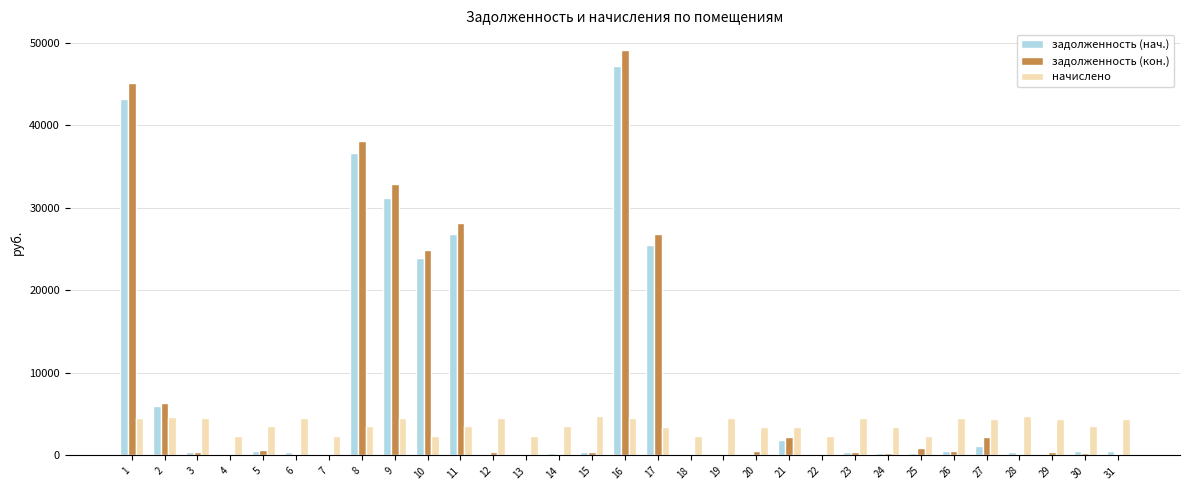

At which category is the sum across all series the highest?

16